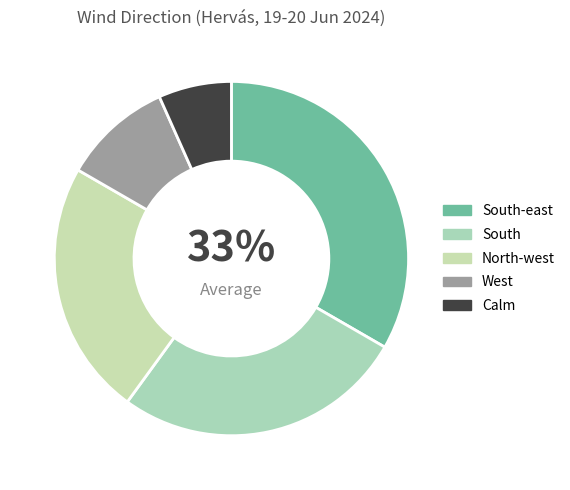

To the nearest percent, what is the combined percentage of Calm and South?

33%